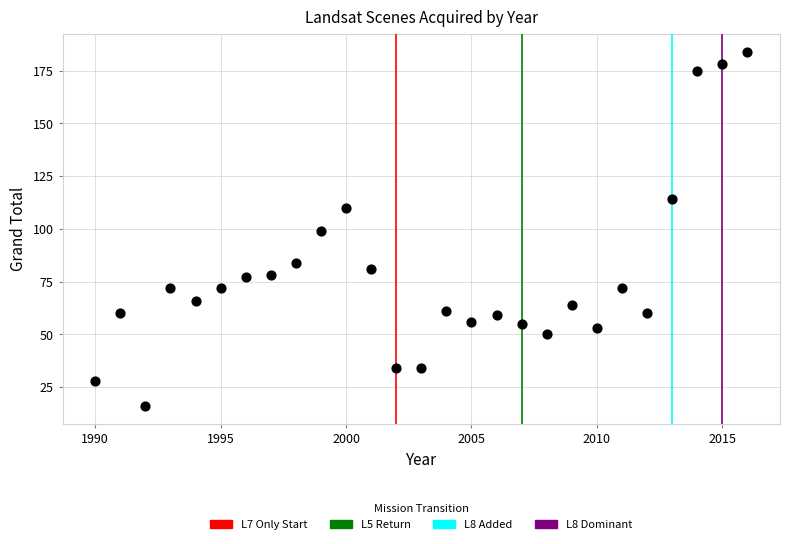

What is the range of X values (max minus min)?

26